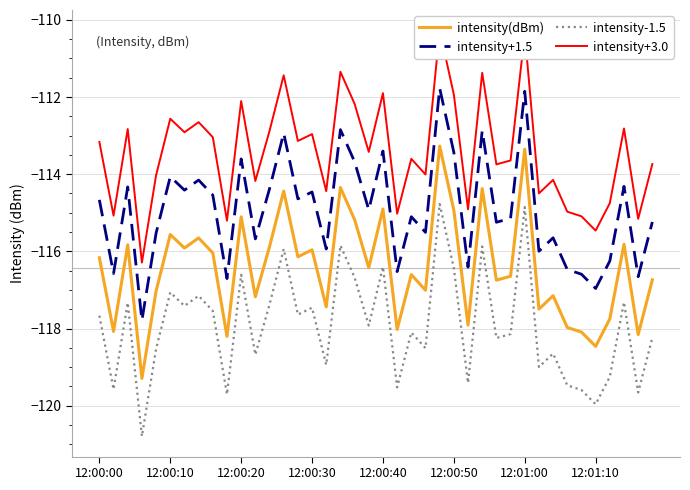

What is the maximum value for intensity(dBm)?

-113.3